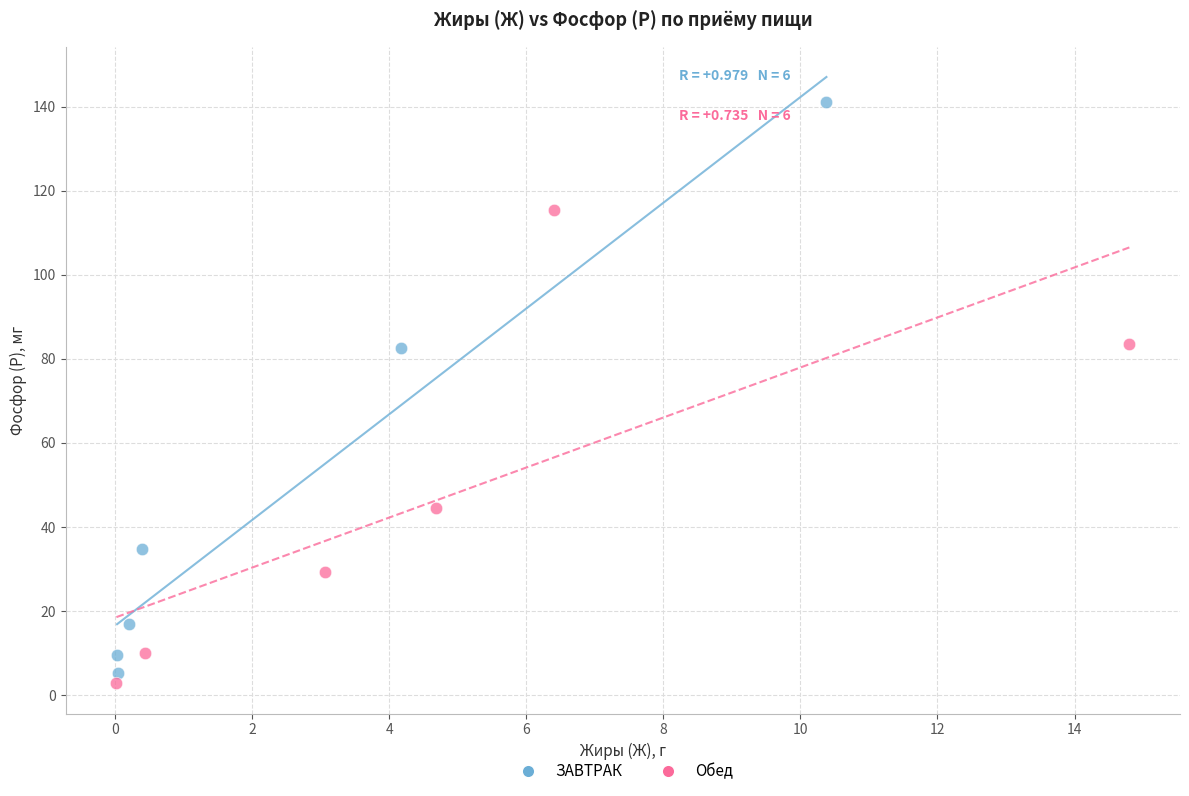

What are all the series names shown in the legend?

ЗАВТРАК, Обед